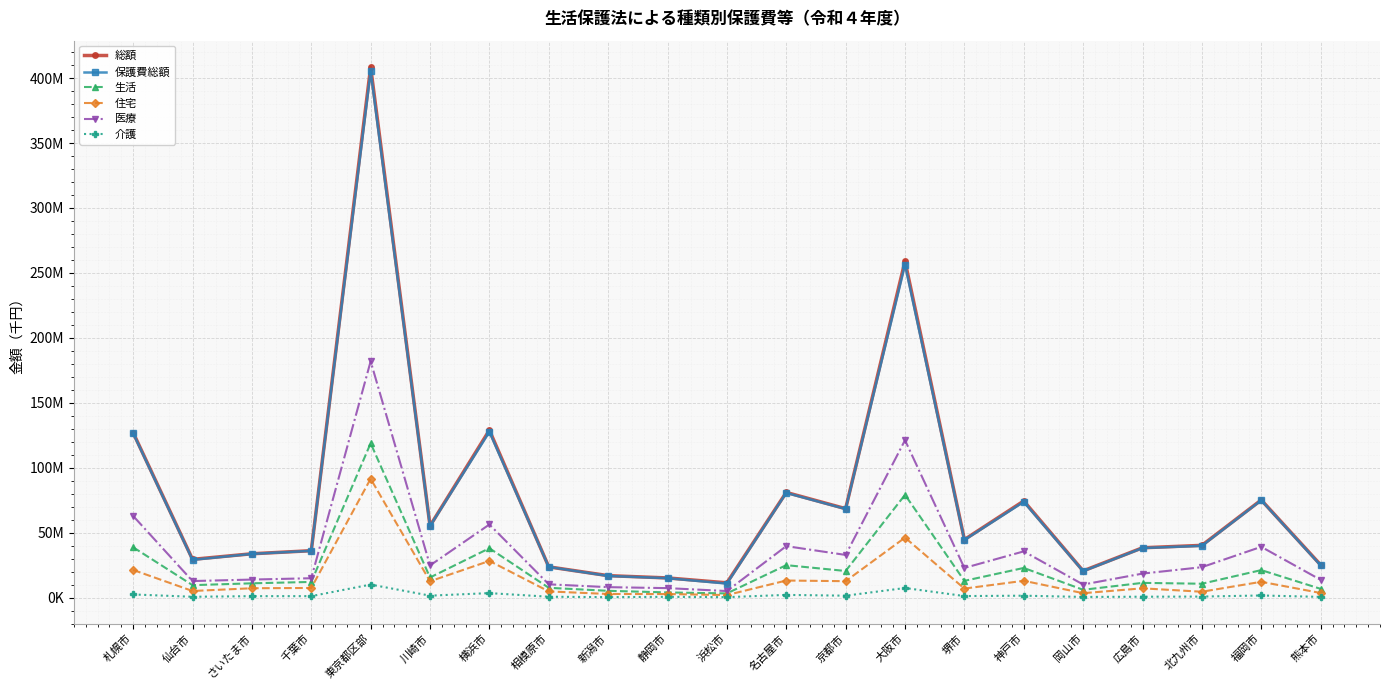

Reading right to left, what are all the values shown in this chart?

総額: 25220248	75196405	40269559	38406556	20620863	74436955	44697186	259031267	68516204	81026591	11431013	15196567	16954323	23715580	128918056	55280340	408376618	36161194	33789843	29502131	127026941
保護費総額: 24882823	74951216	39909268	38214471	20377085	73751993	44384916	256296409	68267978	80656364	10829878	15001620	16737682	23650763	127681083	55038270	405217280	36060342	33704353	29138661	126579449
生活: 6786480	21219778	10726295	11390340	6061046	22878062	12946531	79172079	20539989	25030180	3268006	4036827	5272197	7586588	38054809	15541634	118848292	12120859	11047621	9633057	38785824
住宅: 3604930	12218094	4563853	7192194	3447748	12997857	6991413	46230673	12689083	13194902	2003389	2794765	2832911	4812574	28297324	12594891	91539644	7468120	7259941	5135472	21335994
医療: 13716317	39150465	23465772	18528785	10106488	35636408	22874758	121221120	32895432	39672141	5096322	7349236	8091283	10279197	56337964	24814459	181977463	14962500	13933359	12788660	62911089
介護: 599691	1683903	851926	737112	560009	1525614	1241809	7436648	1527517	2127927	389710	647911	409081	725028	3504059	1557655	10088391	1171605	1169032	692889	2476404